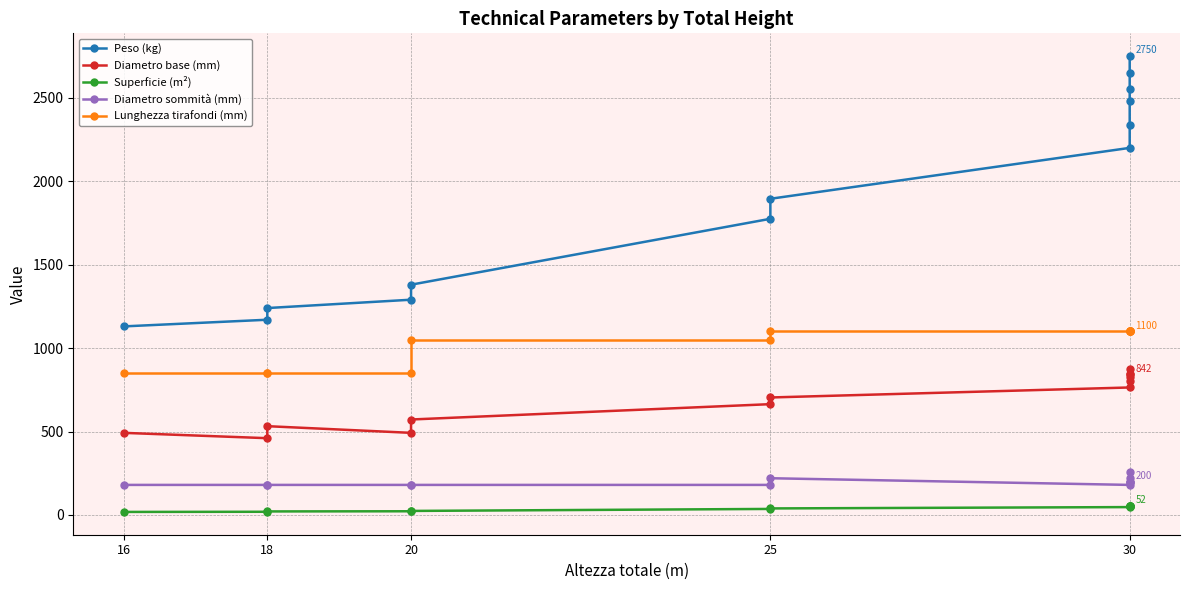

The value of Superficie (m²) at 30 is 35. True or false?

False